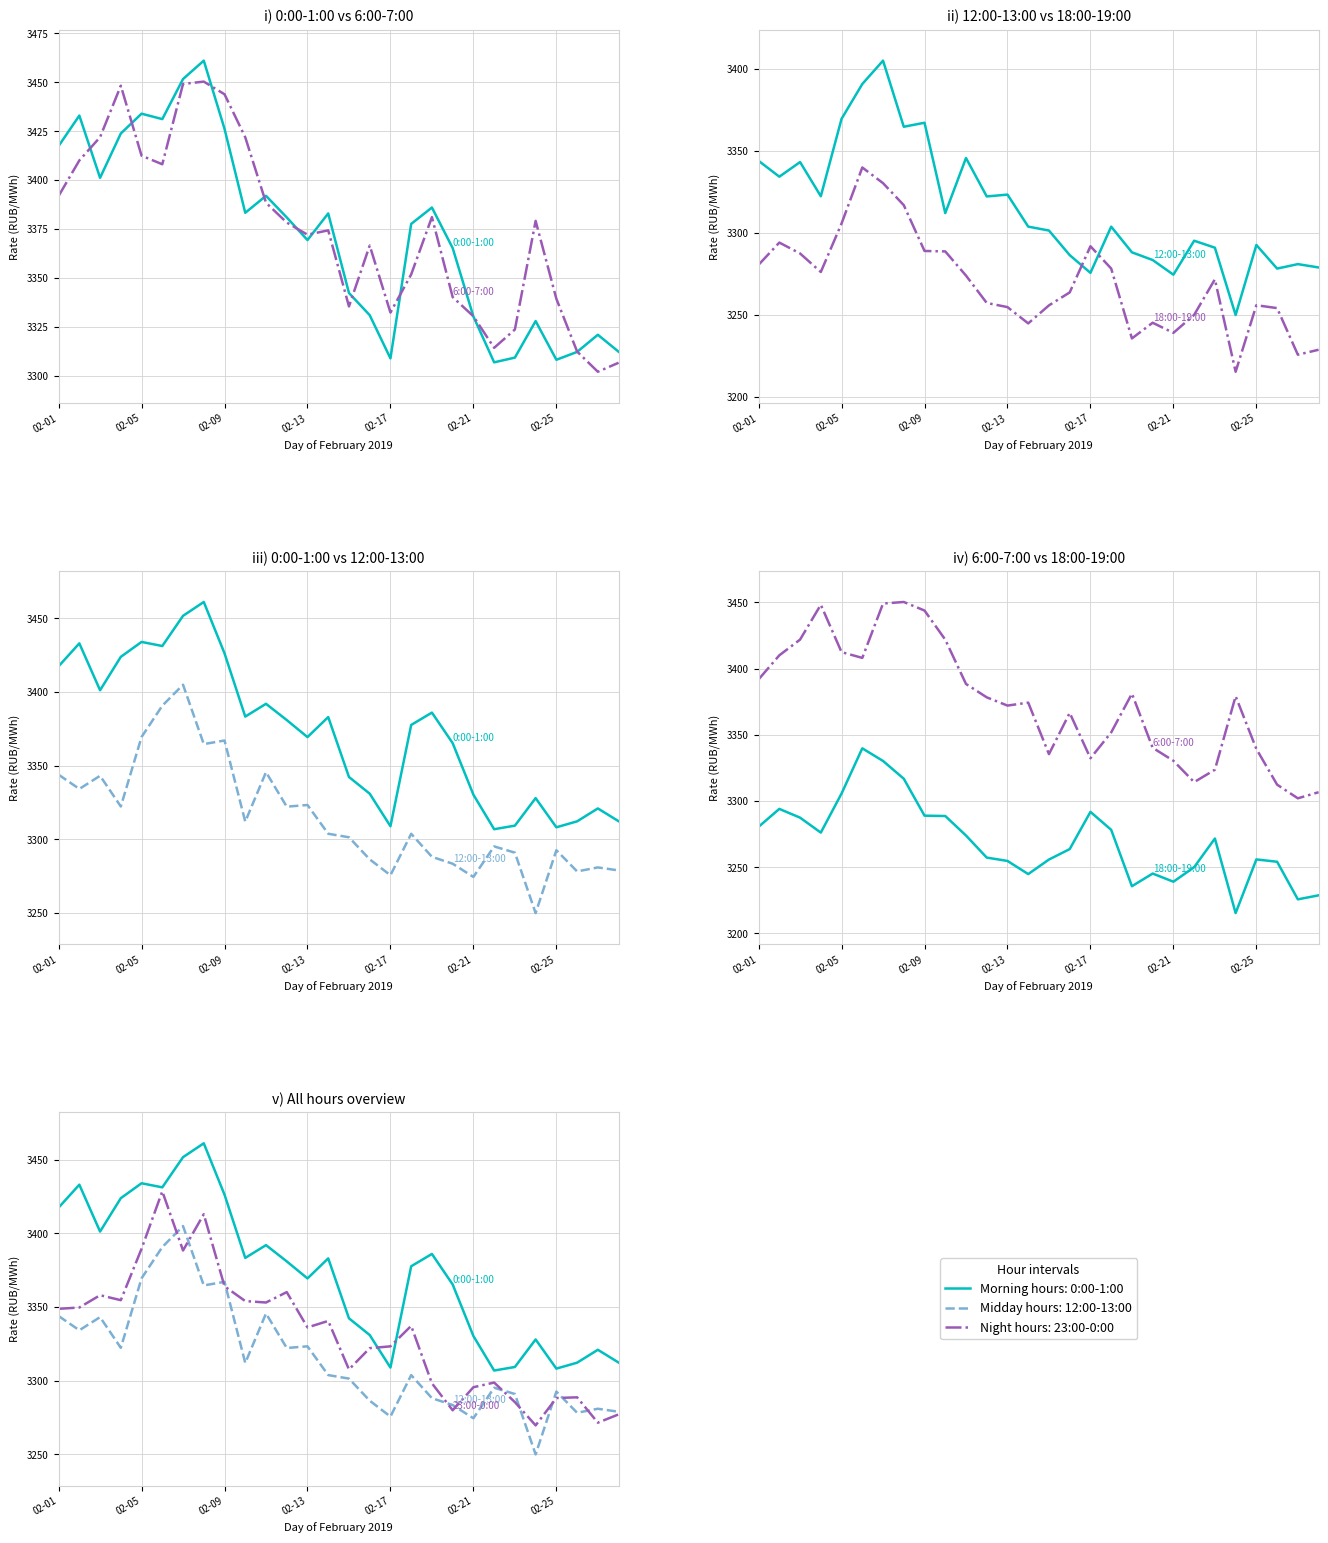

What is the sum of all 18:00-19:00 values?

91549.3